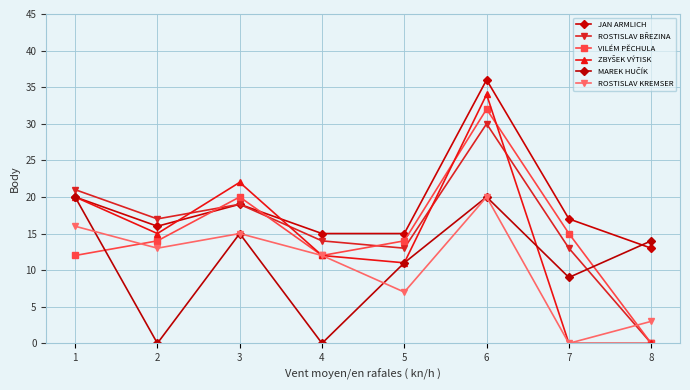

Reading left to right, list all the values displayed in this chart.

JAN ARMLICH: 1=20	2=16	3=19	4=15	5=15	6=36	7=17	8=13
ROSTISLAV BŘEZINA: 1=21	2=17	3=19	4=14	5=13	6=30	7=13	8=0
VILÉM PĚCHULA: 1=12	2=14	3=20	4=12	5=14	6=32	7=15	8=0
ZBYŠEK VÝTISK: 1=20	2=15	3=22	4=12	5=11	6=34	7=0	8=0
MAREK HUČÍK: 1=20	2=0	3=15	4=0	5=11	6=20	7=9	8=14
ROSTISLAV KREMSER: 1=16	2=13	3=15	4=12	5=7	6=20	7=0	8=3